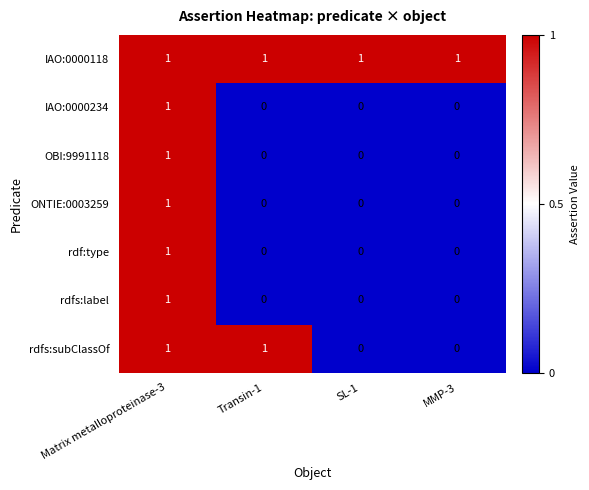

How many positive values does the rdfs:label series have?

1